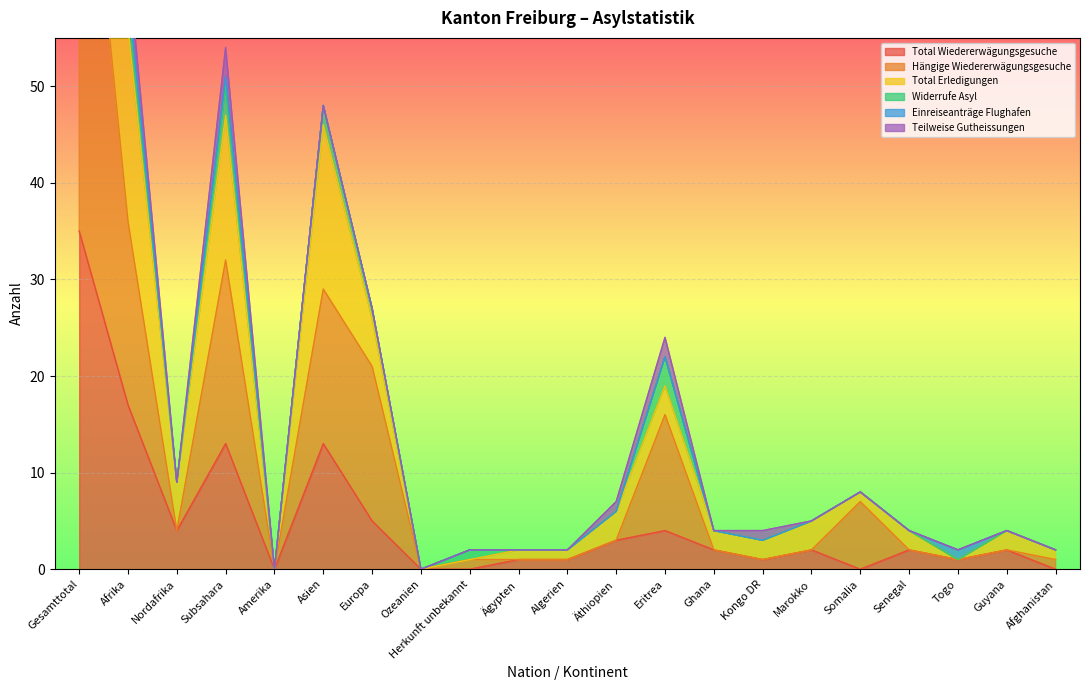

What is the maximum value for Total Wiedererwägungsgesuche?

35